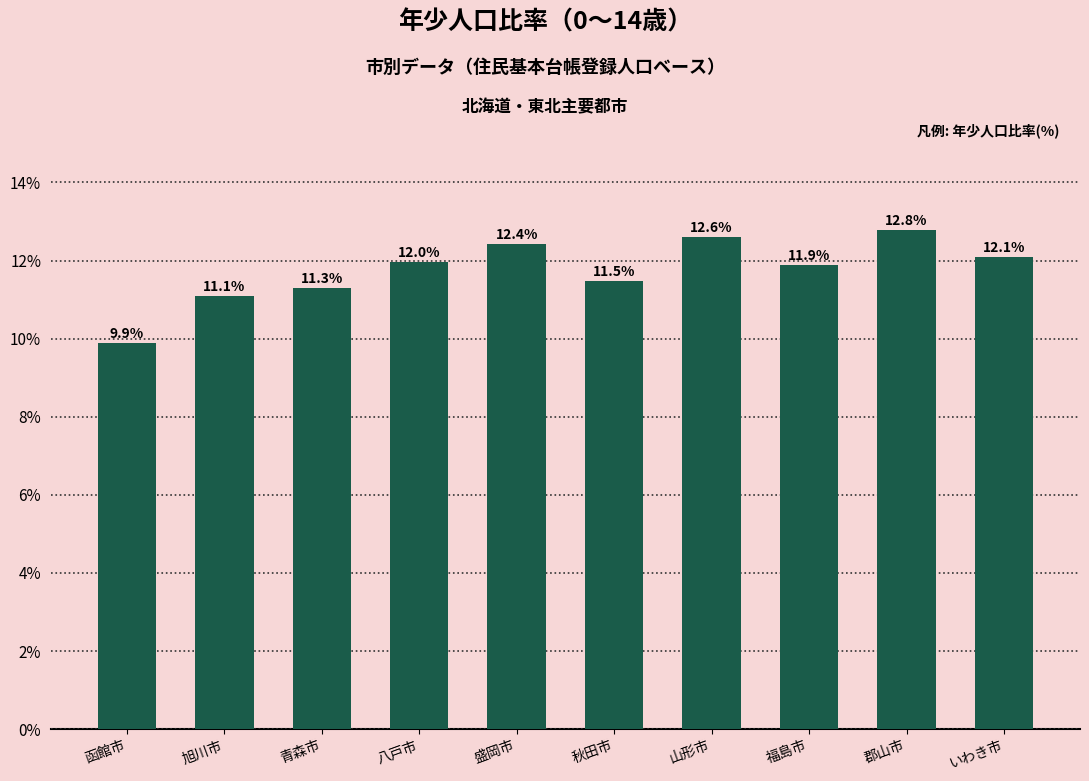

What is the label of the 9th bar from the right?

旭川市